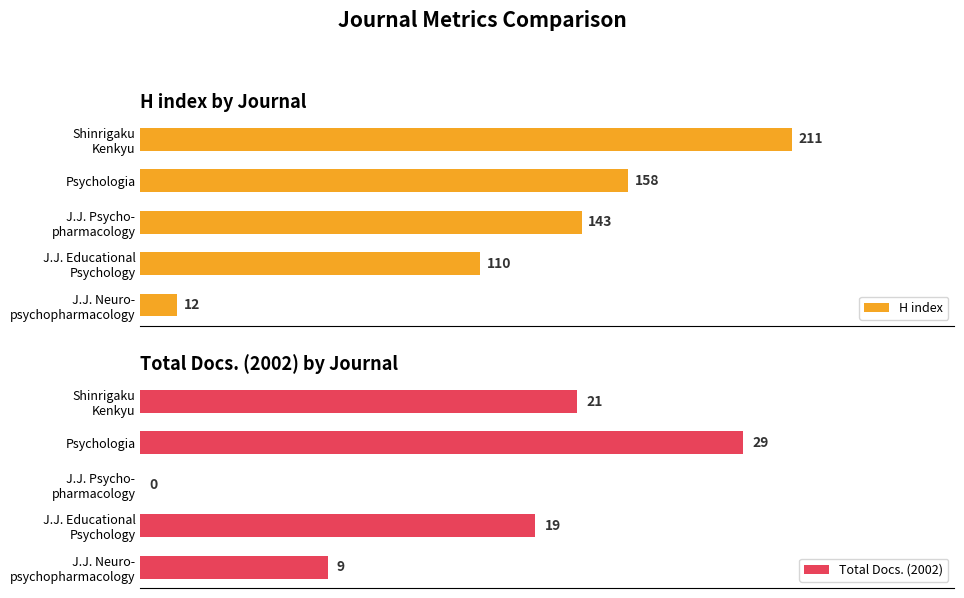

Rank the series by their maximum value, from lowest to highest.

Total Docs. (2002), H index